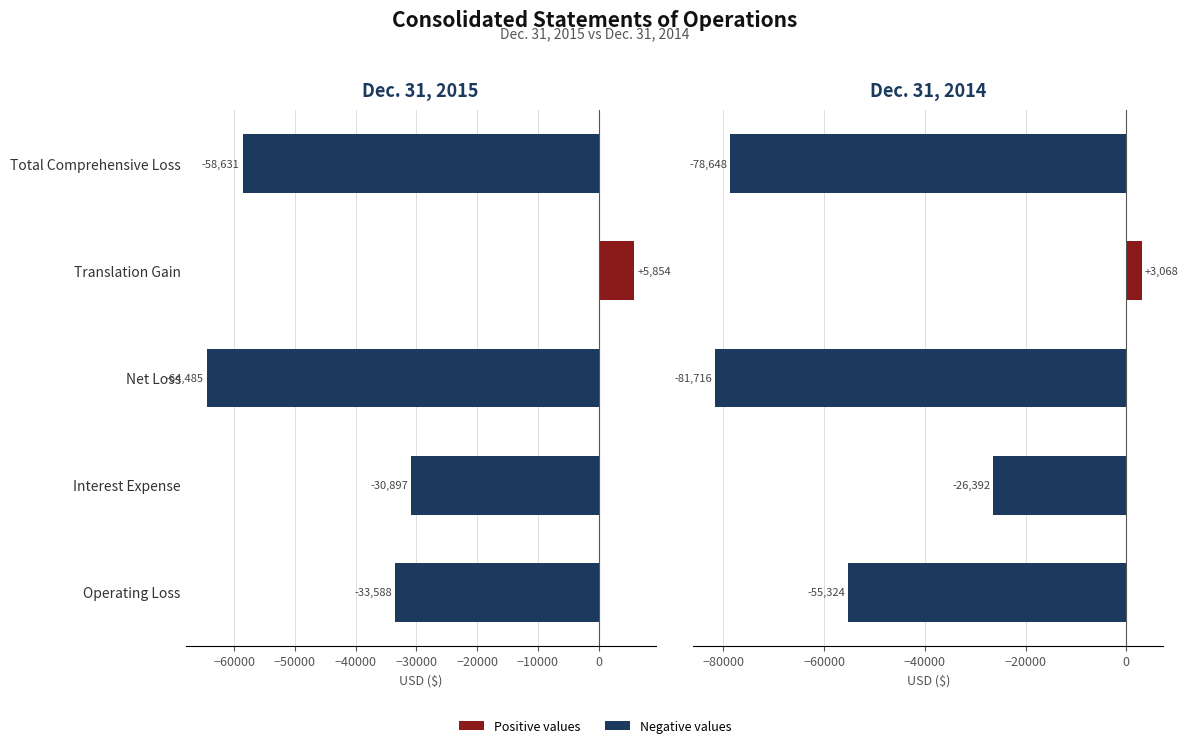

What is the difference between the second highest and minimum values in the Dec. 31, 2014 series?

55324